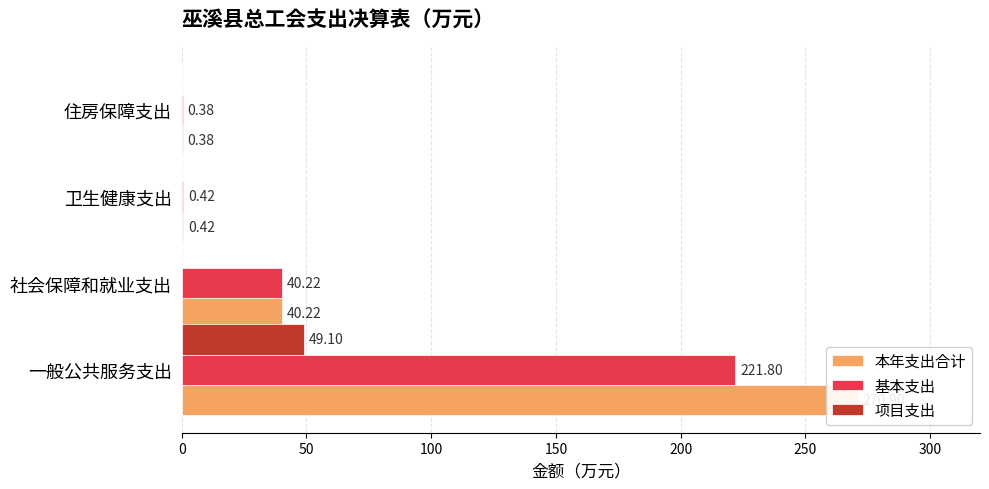

What are all the series names shown in the legend?

本年支出合计, 基本支出, 项目支出